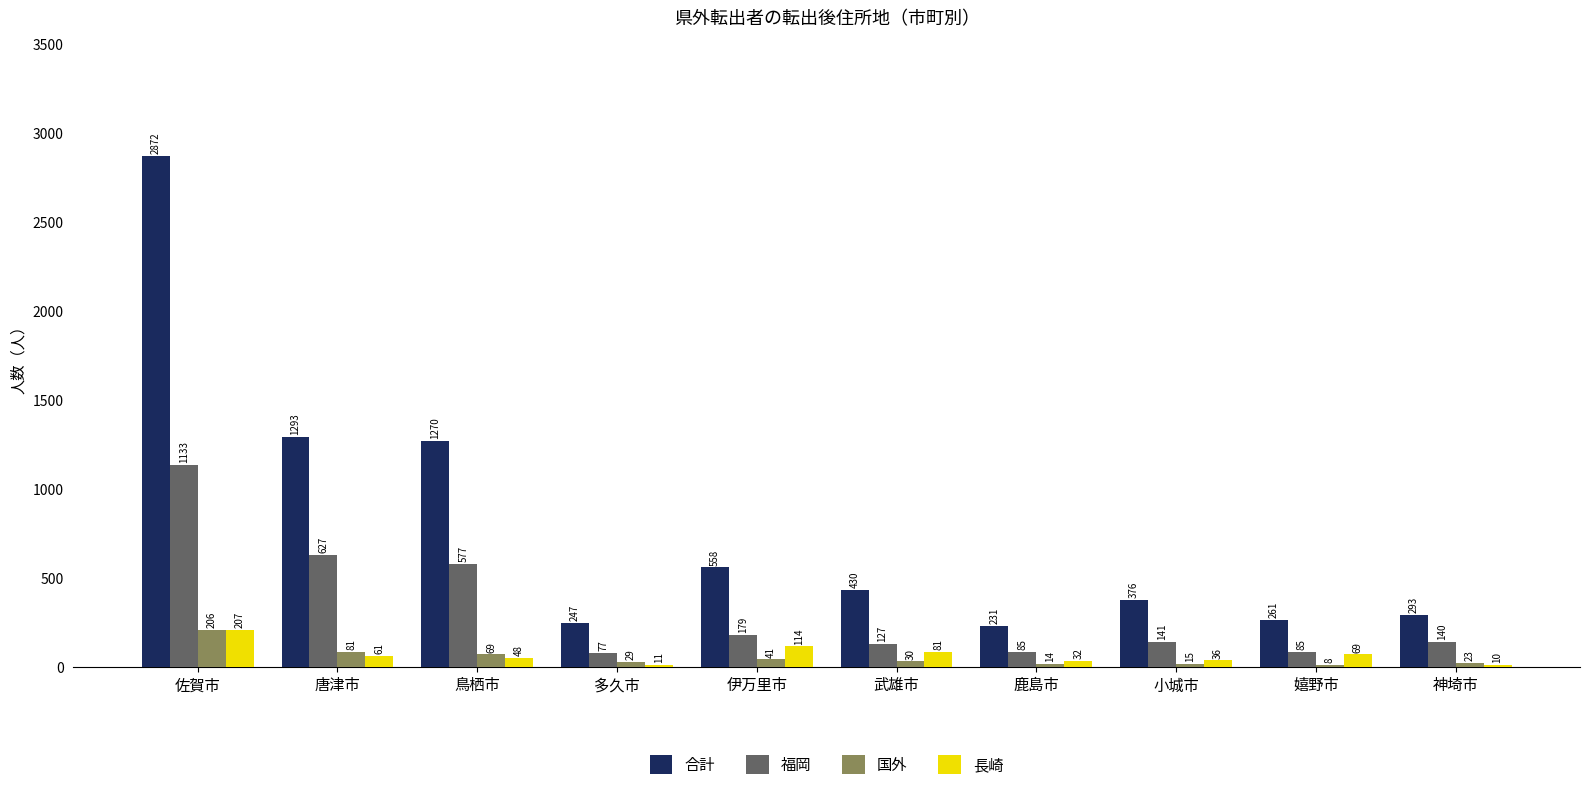

Which series changed the most between 鹿島市 and 小城市?

合計